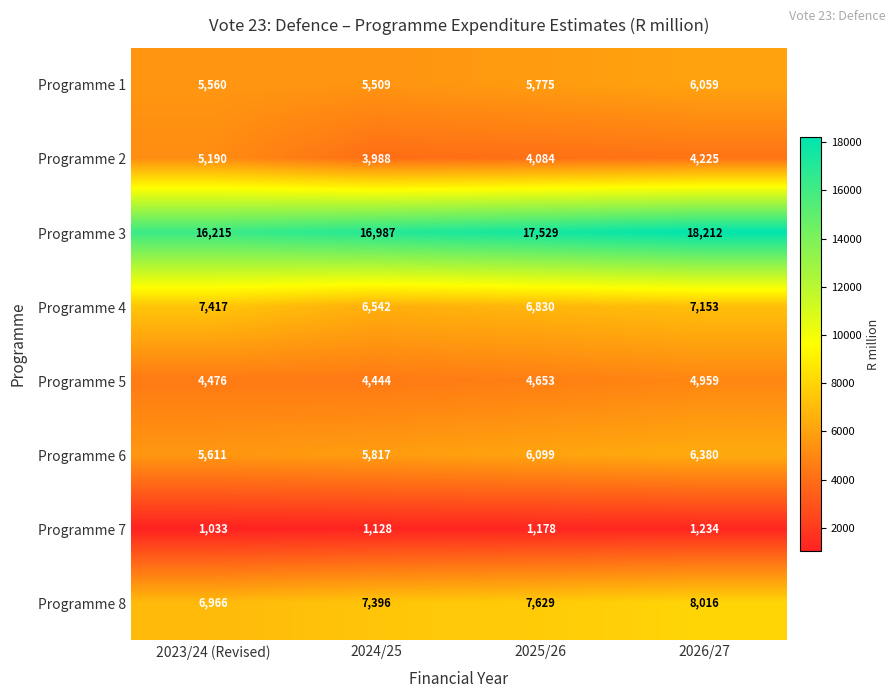

What value does the Programme 8 series have at 2026/27, to the nearest 10?

8020